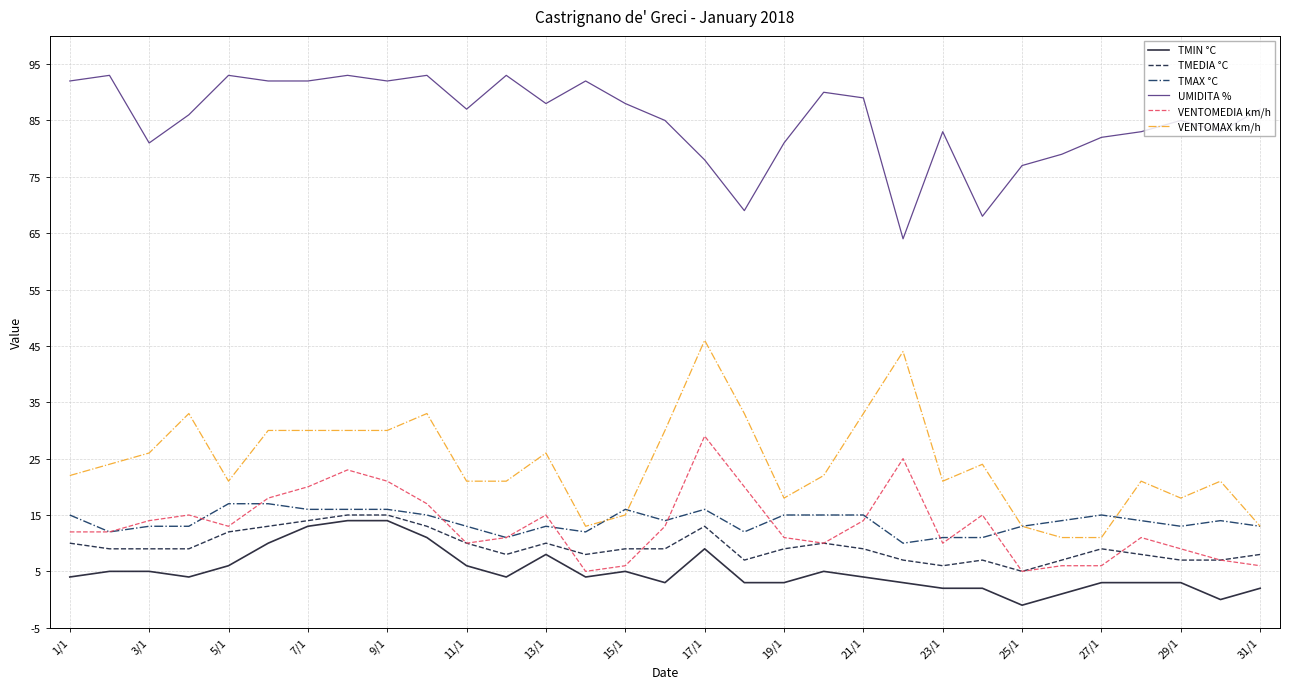

What is the maximum value shown in the chart?

93